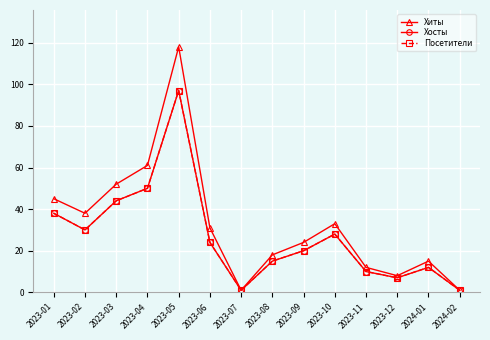

Which has a higher value, 2023-01 or 2023-09?

2023-01